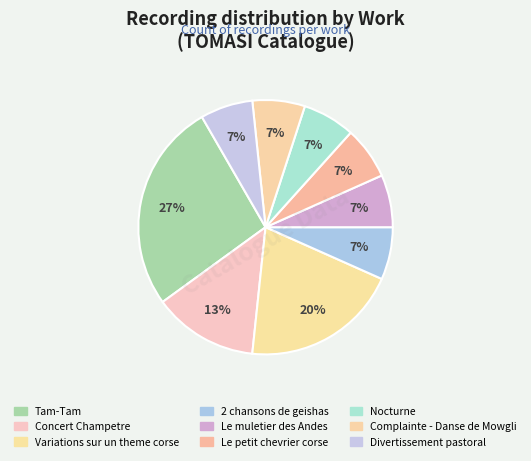

What percentage is the Variations sur un theme corse slice, to the nearest percent?

20%